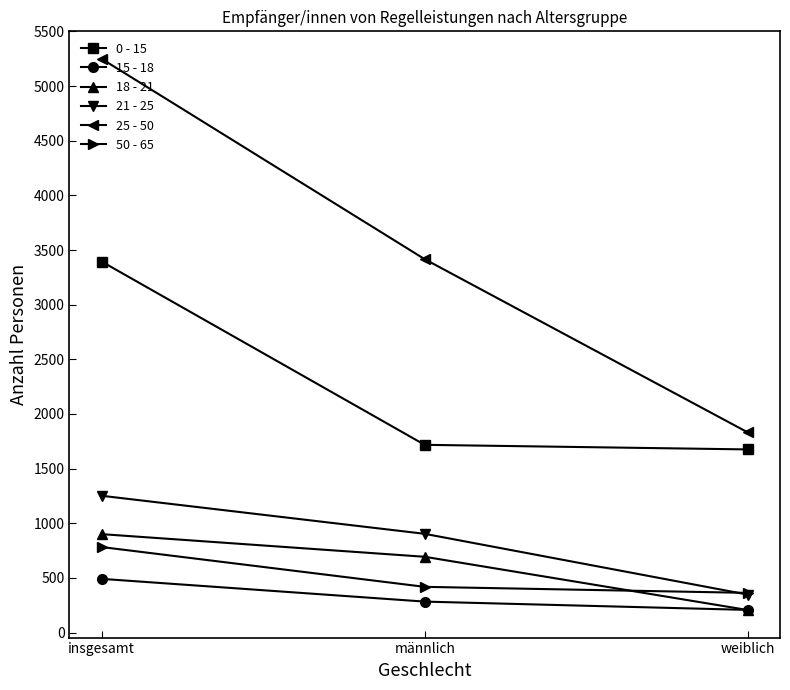

The value of 25 - 50 at insgesamt is 5248. True or false?

True